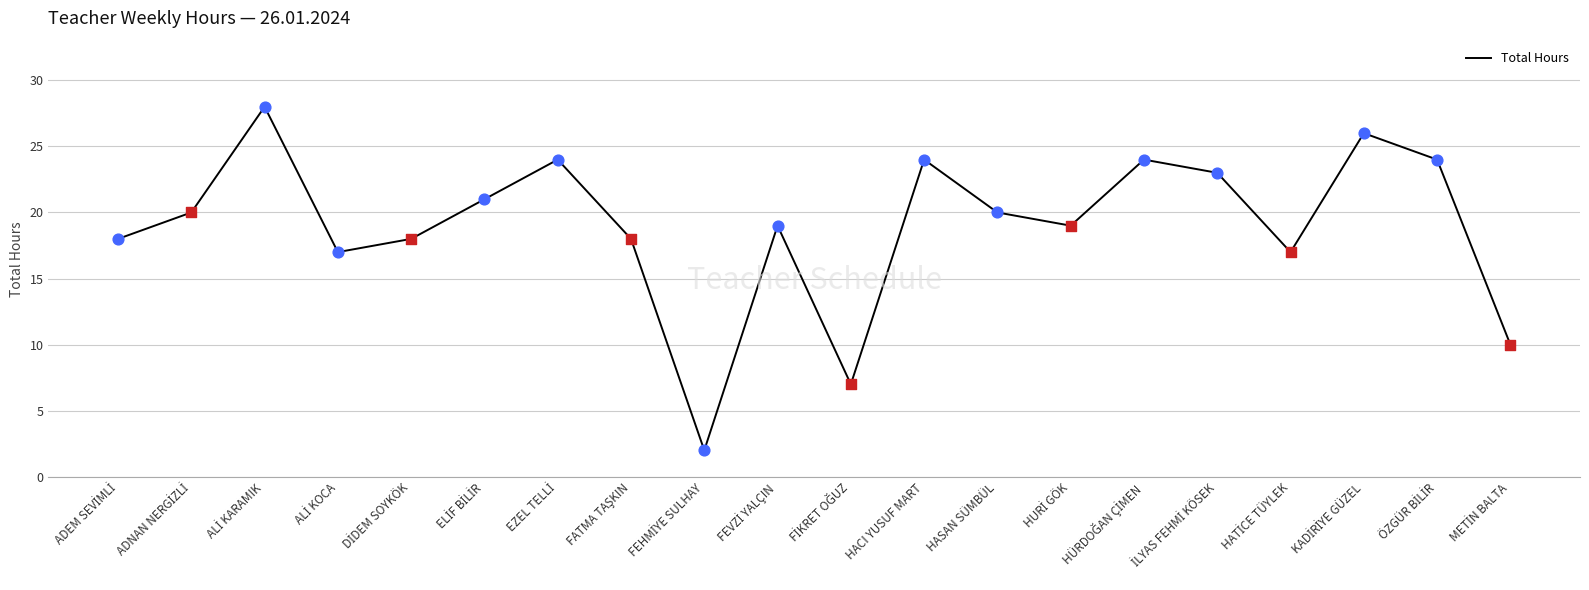

What is the greatest value displayed?

28